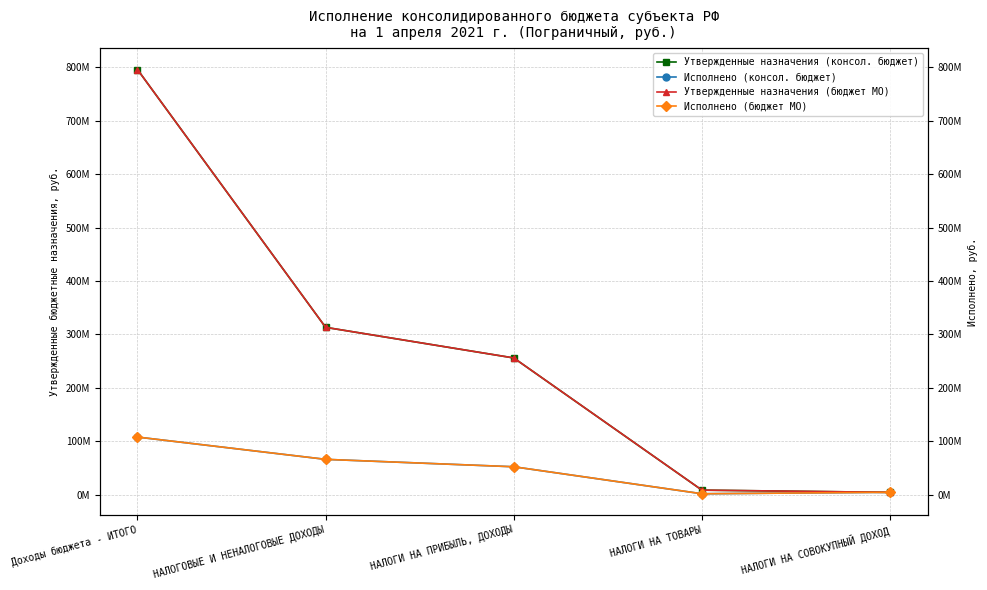

What position from the left is НАЛОГИ НА СОВОКУПНЫЙ ДОХОД?

5